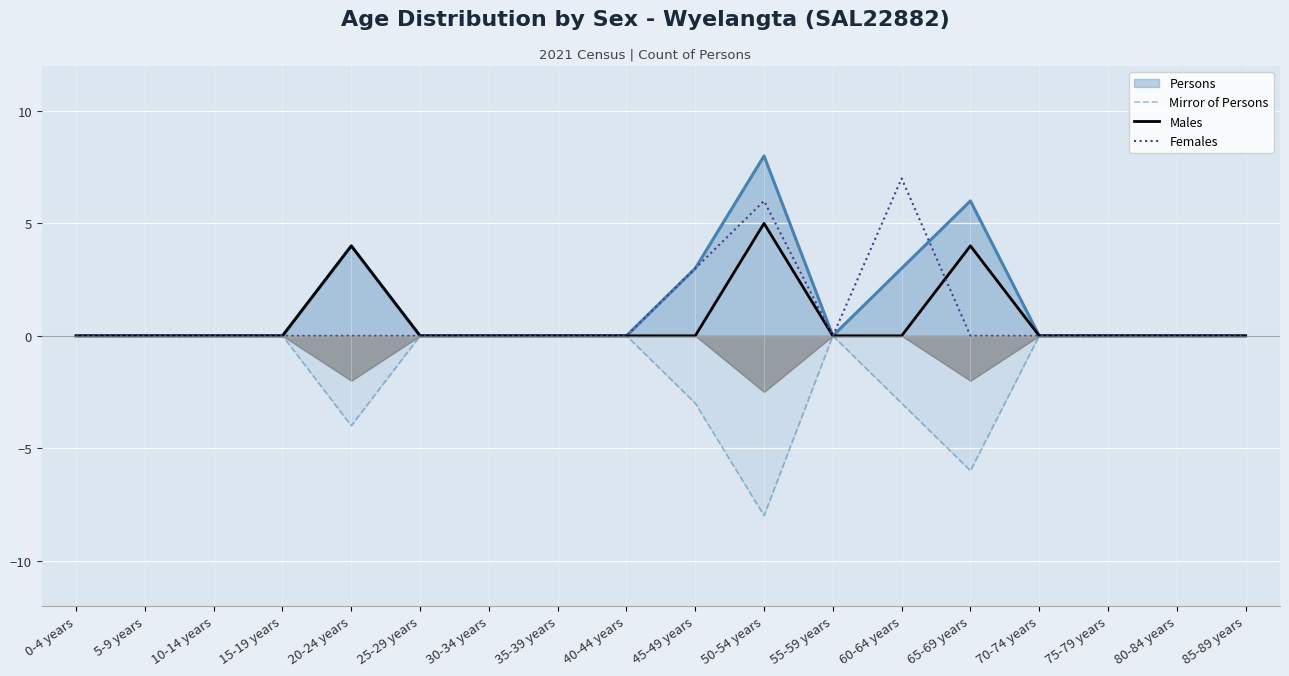

At how many categories does at least one series exceed 0?

5